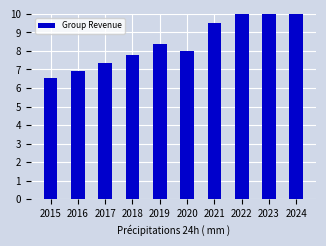

Reading left to right, what are all the values shown in this chart?

6.6	6.9	7.4	7.8	8.4	8.0	9.5	10.0	10.0	10.0